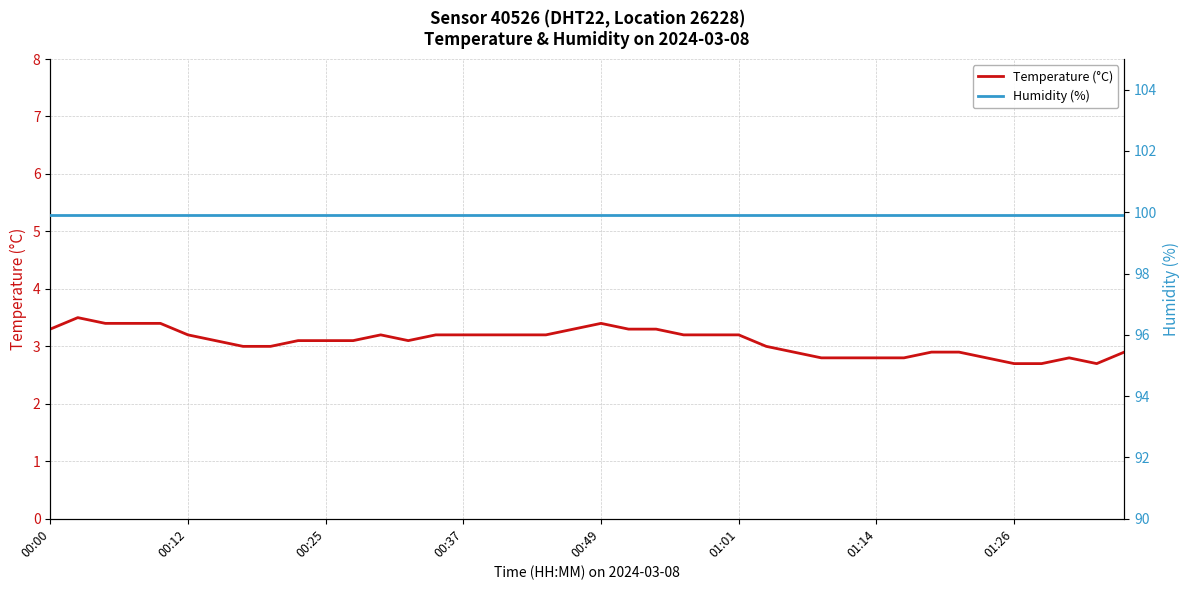

What is the highest value of the Temperature (°C) series?

3.5